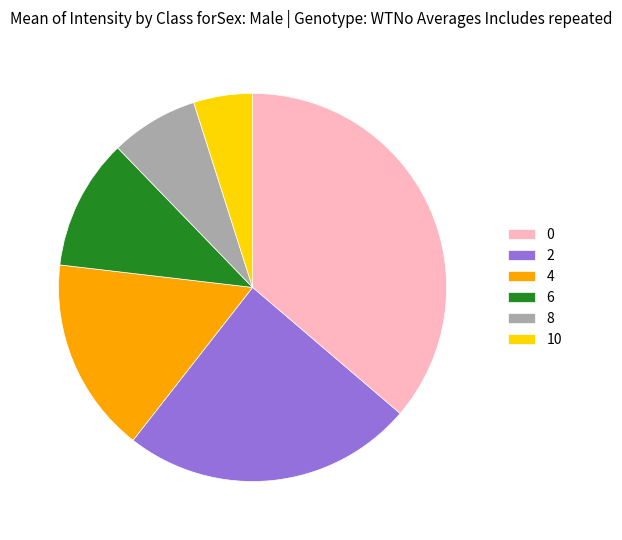

Count the number of slices in the pie.

6